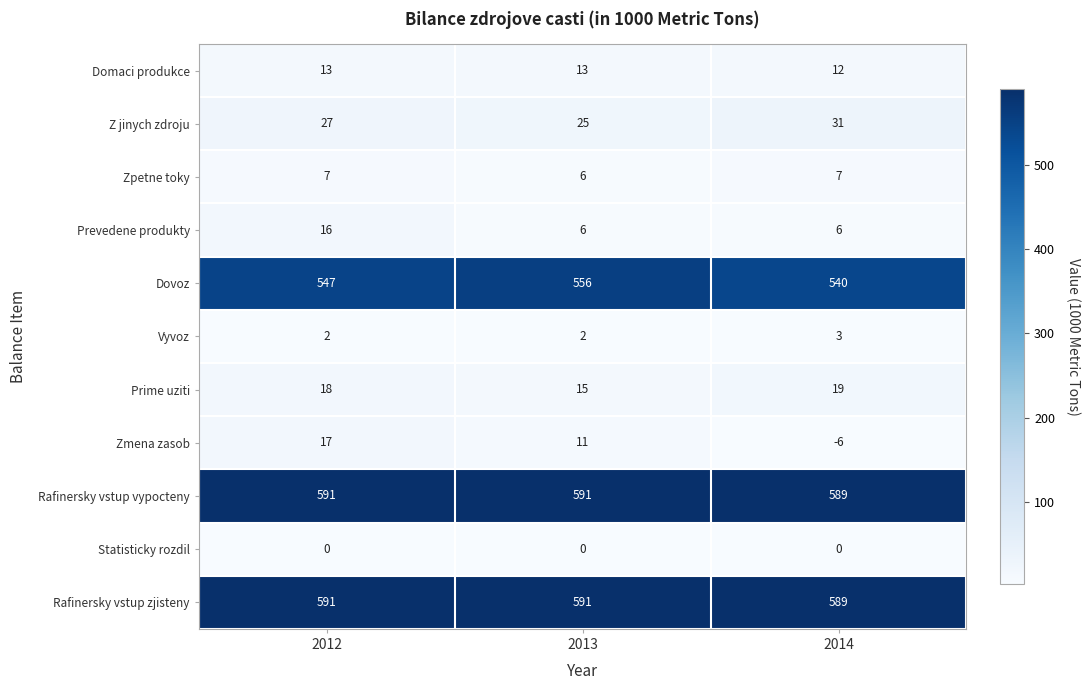

How many distinct data groups are displayed?

11